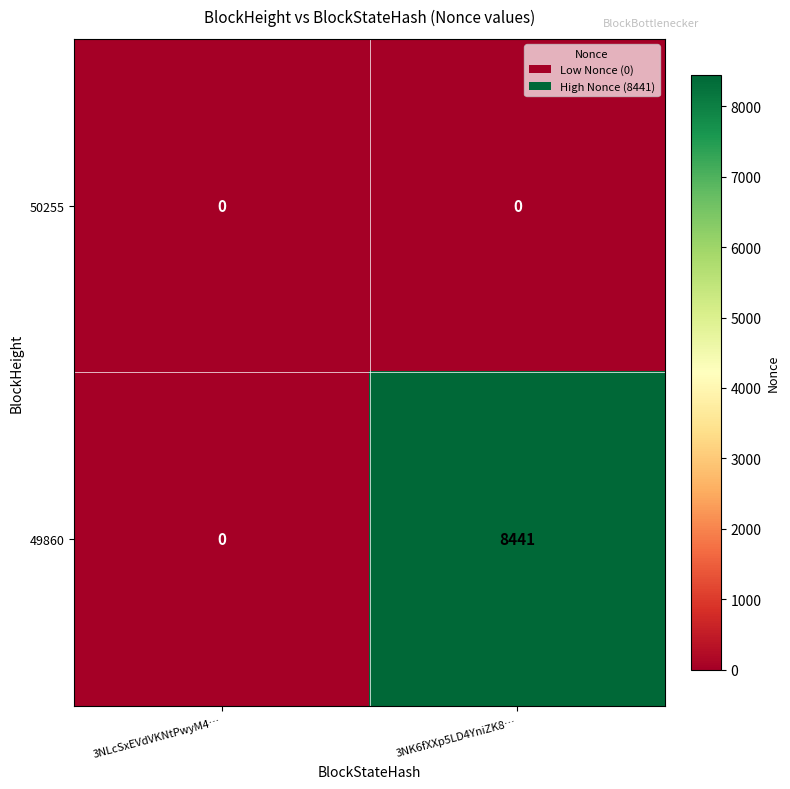

The 49860 series shows 12349 at 3NK6fXXp5LD4YniZK8…. True or false?

False